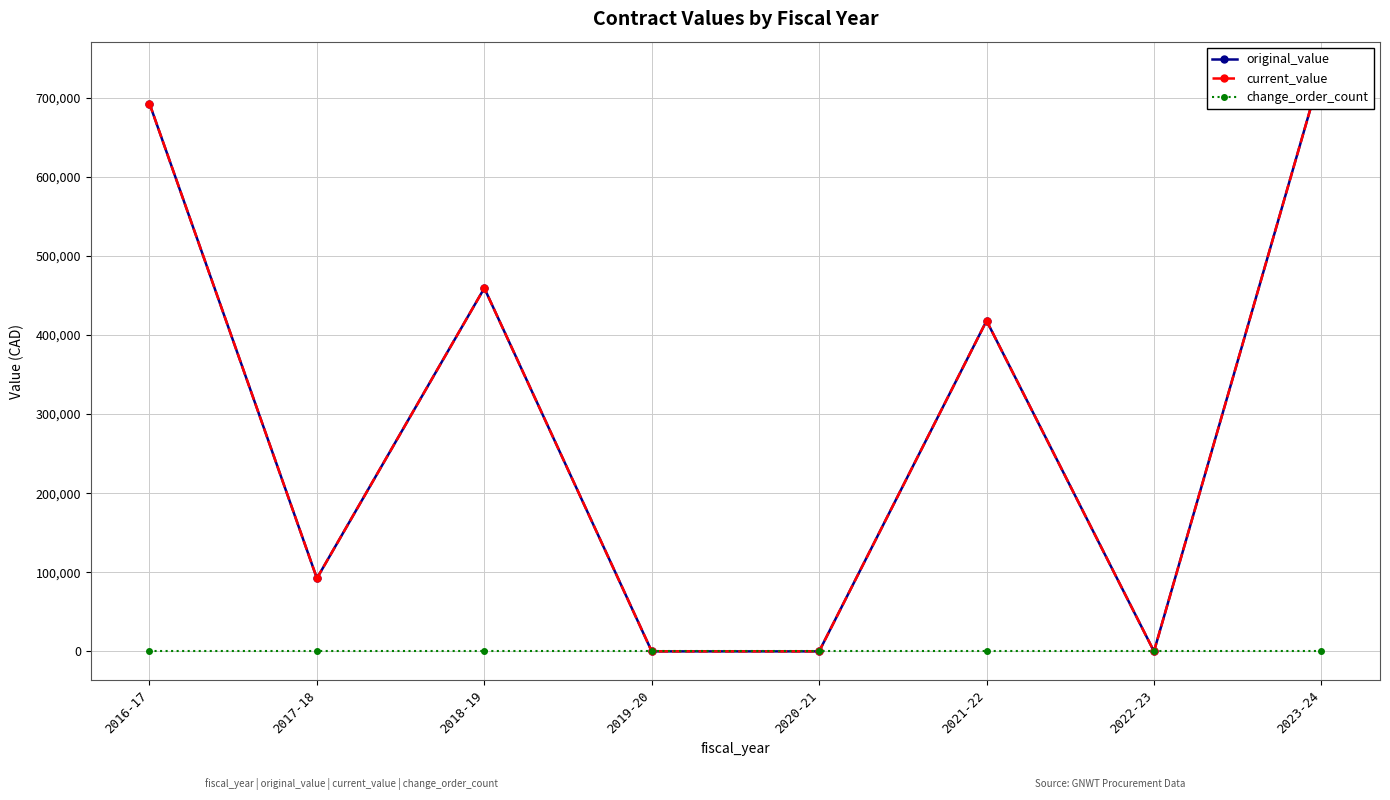

What position from the left is 2020-21?

5